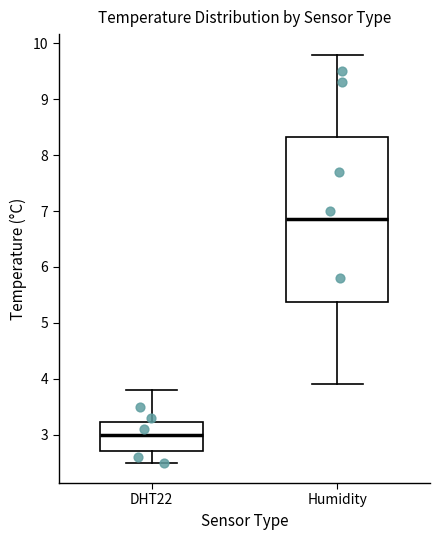

Comparing the boxes themselves (not the whiskers), which one is the tallest?

Humidity